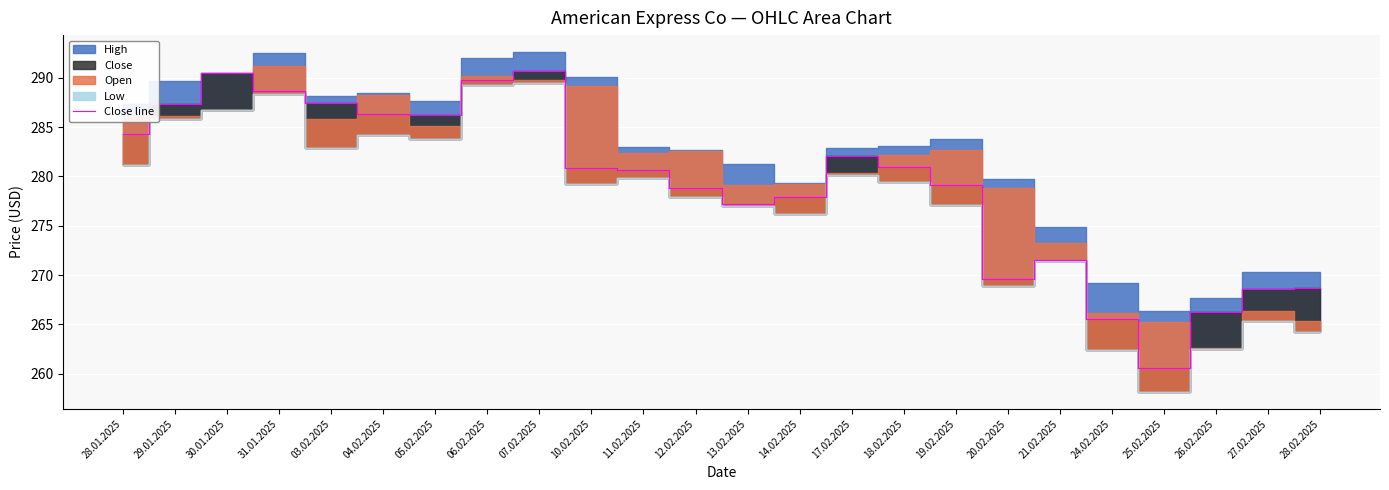

The chart shows a value of 490.2 at 29.01.2025. True or false?

False